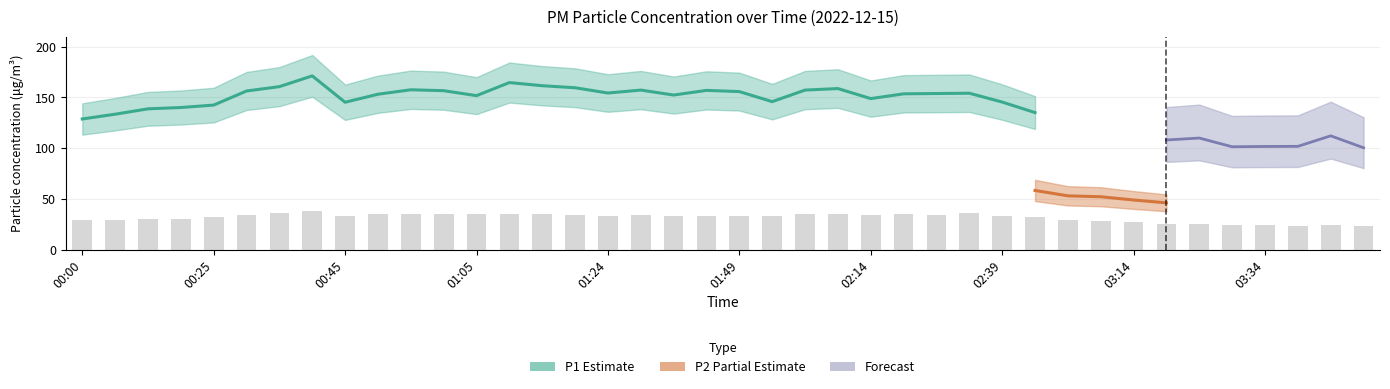

What is the ratio of the value at 02:09 to the value at 02:44?

1.1